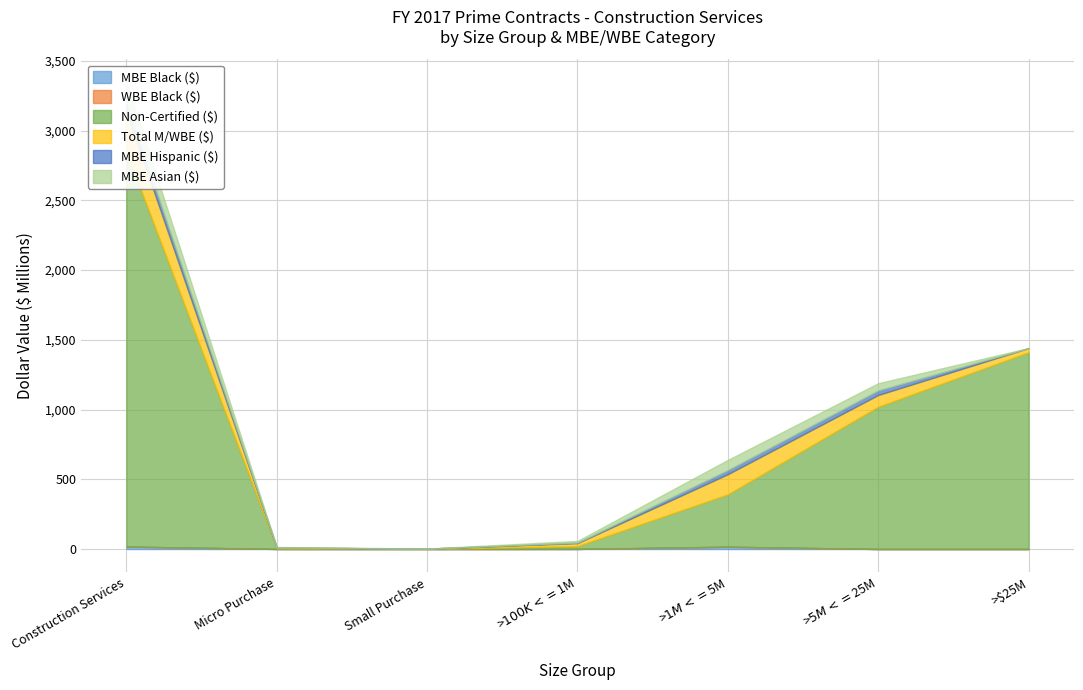

How many interior local valleys does the MBE Asian ($) series have?

1